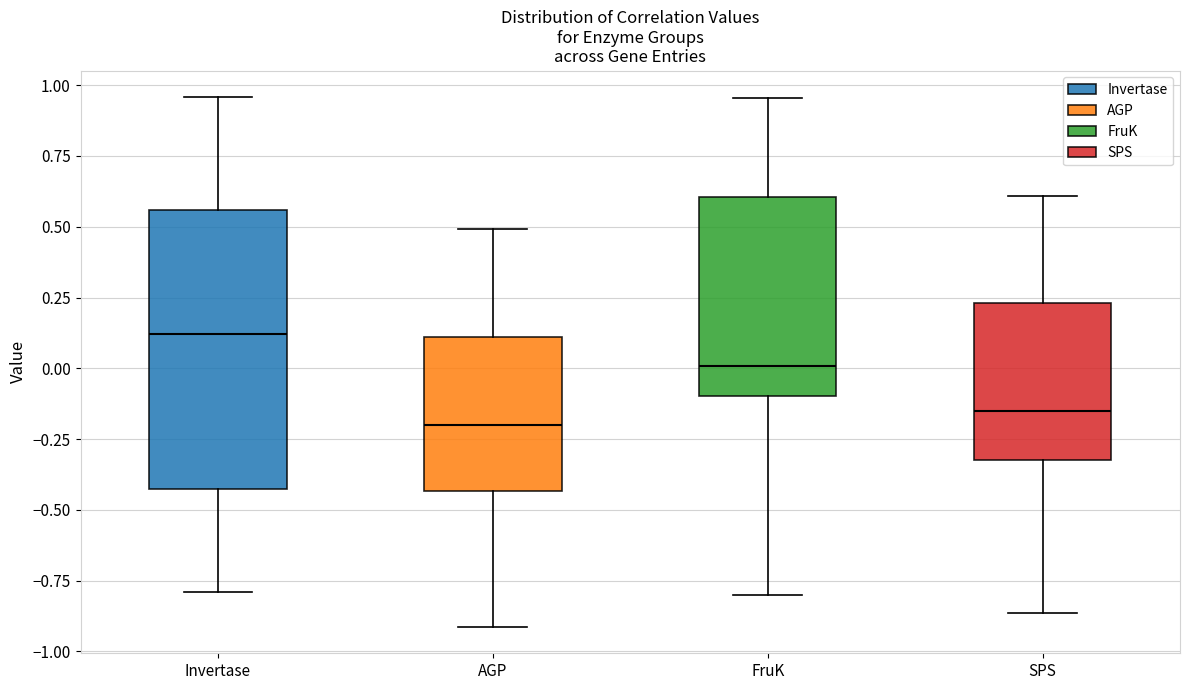

Where is the lower edge of the box for SPS on the y-axis? The values are not printed on the chart, so give them approximately, as read against the axis.

-0.30